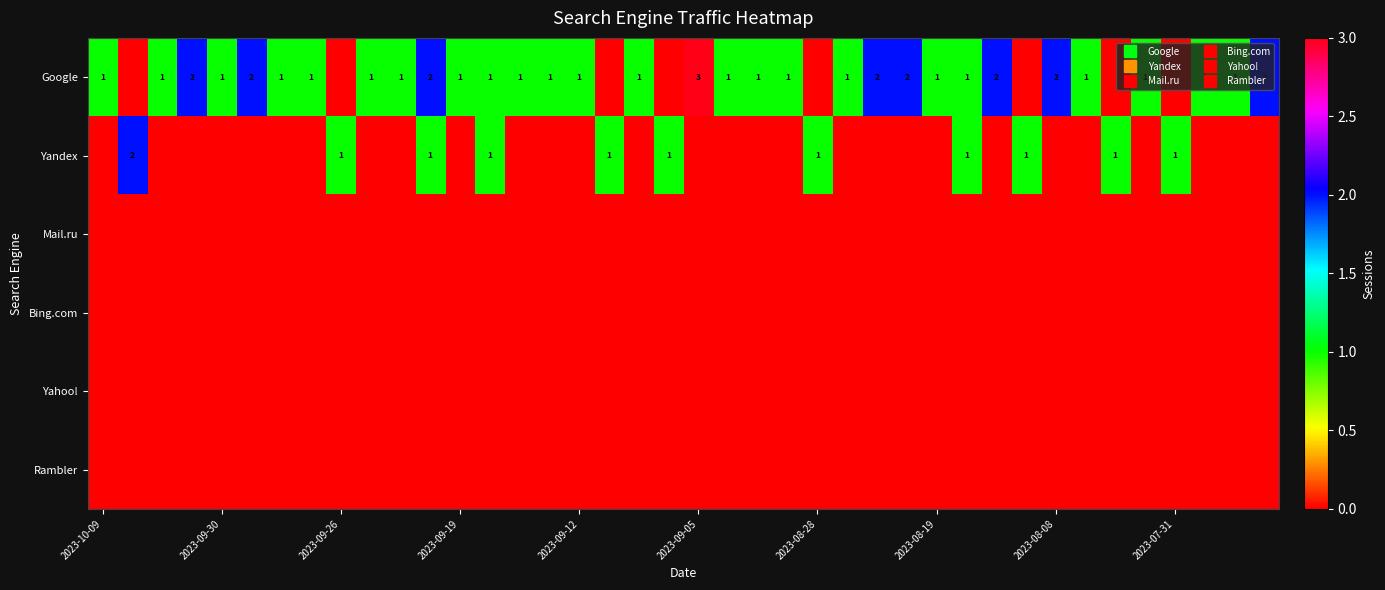

What is the total value across all series at 10?

1